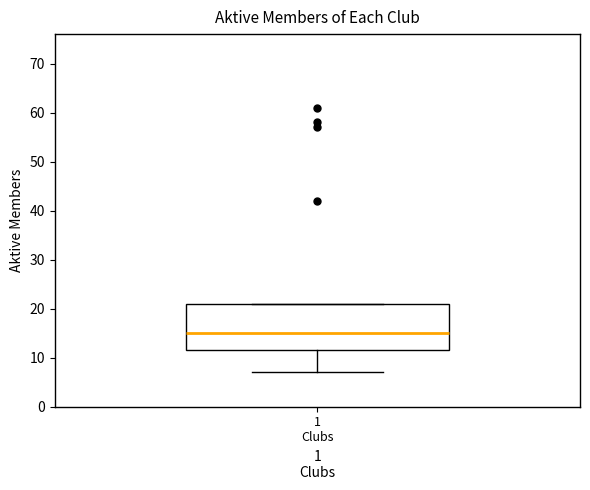

Where does the median line of the box for 1 Clubs sit on the y-axis? The values are not printed on the chart, so give them approximately, as read against the axis.

15